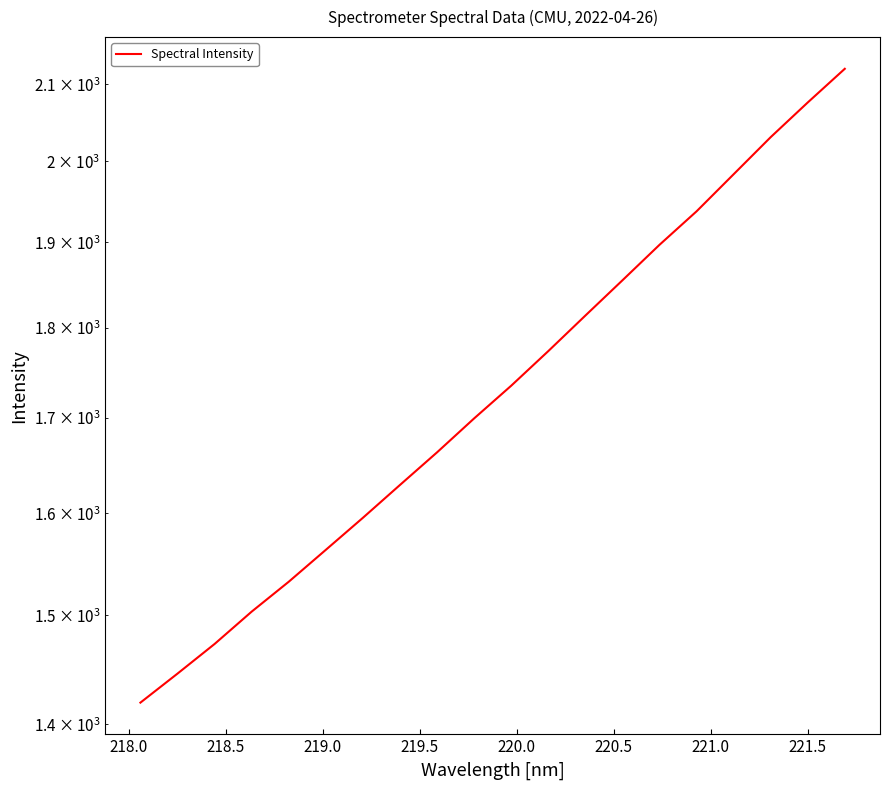

How many distinct data groups are displayed?

1